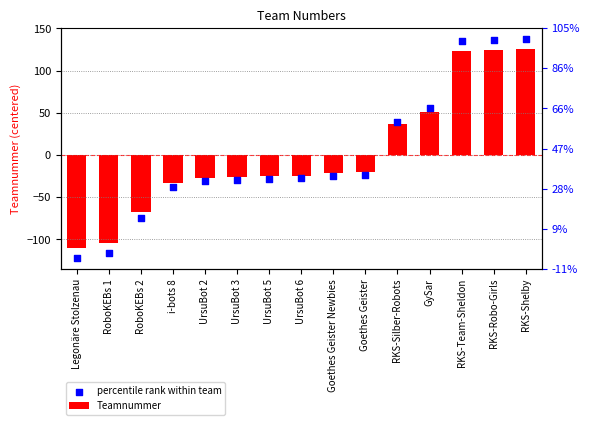

At how many categories does at least one series exceed -71?

13